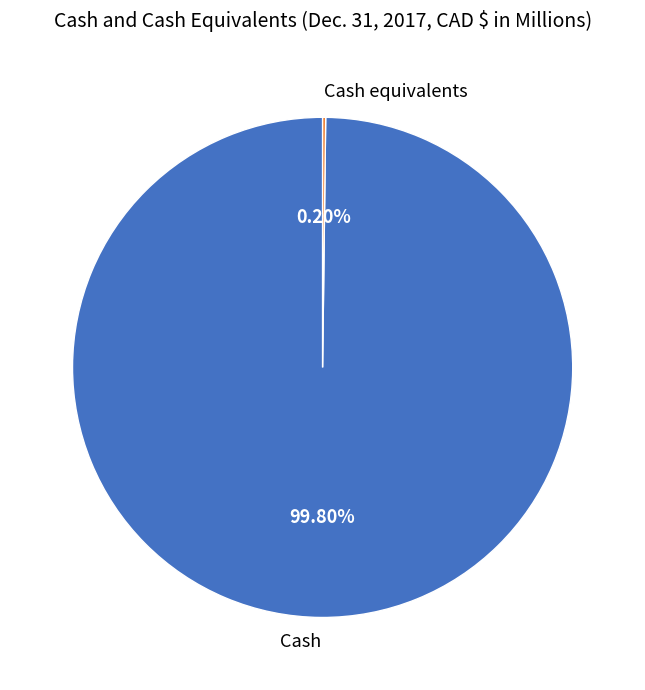

Which category accounts for the majority?

Cash